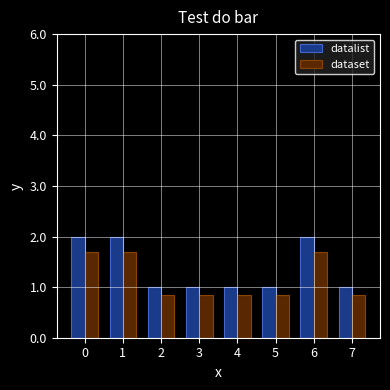

How many groups of bars are there?

8